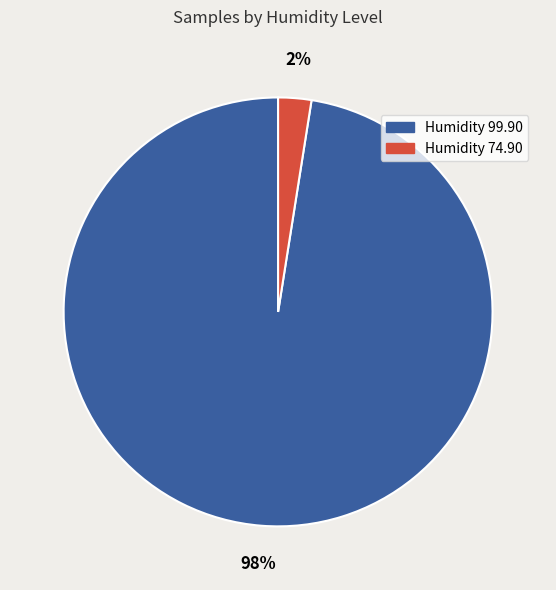

Count the number of slices in the pie.

2